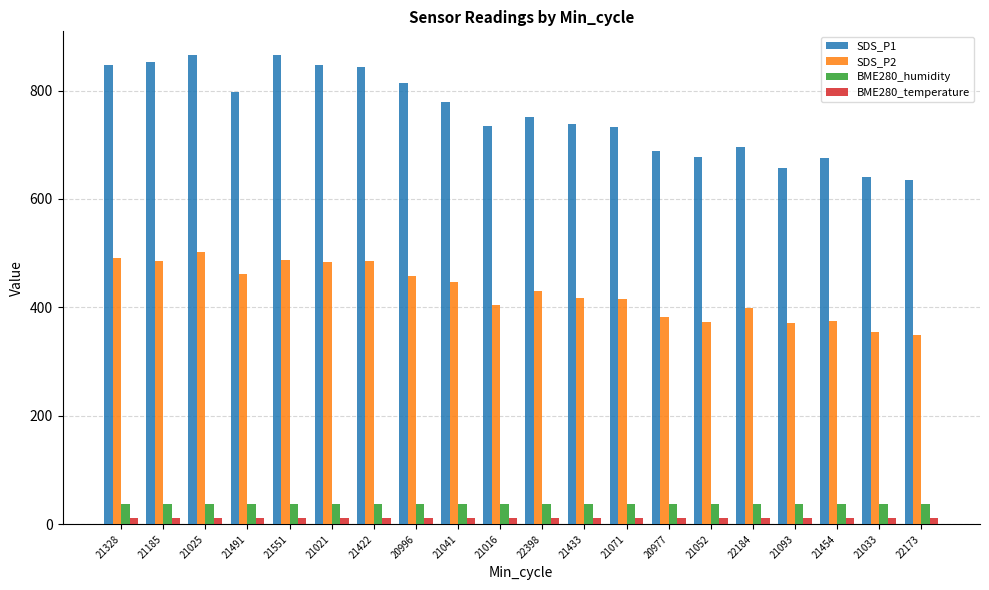

What is the lowest value of the SDS_P1 series?

634.7